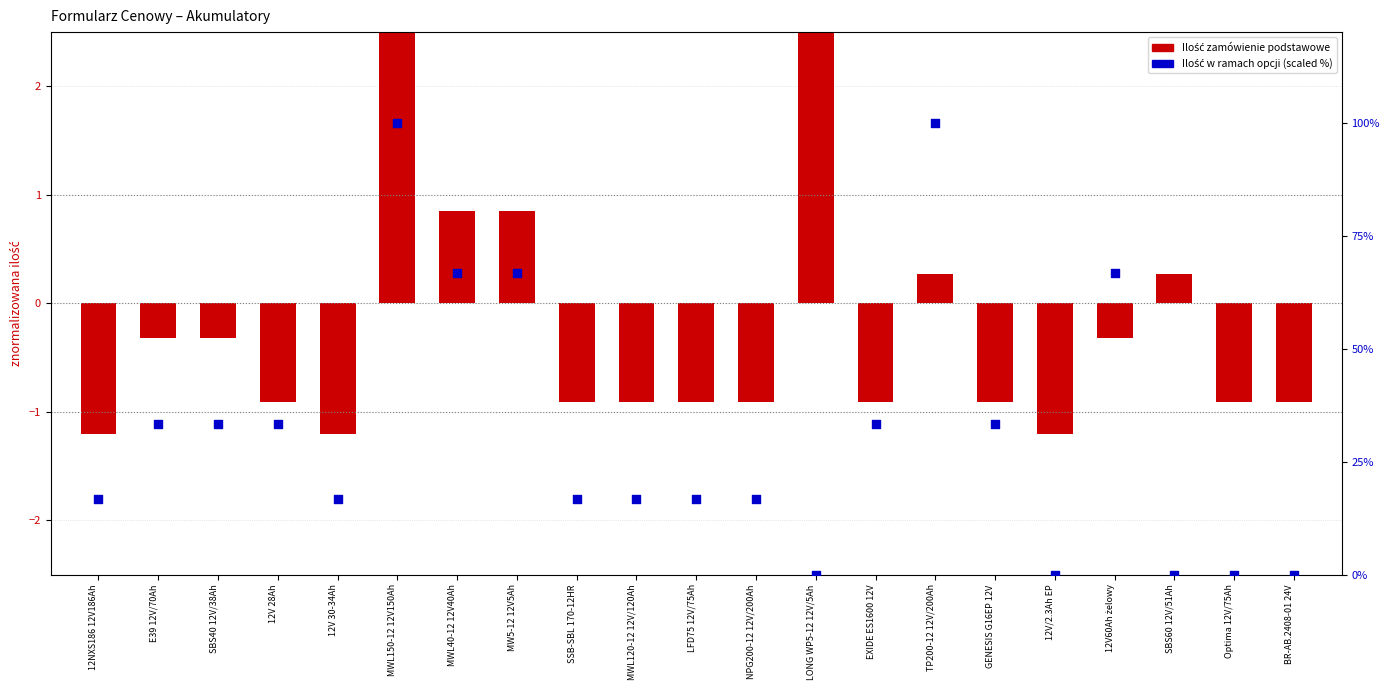

Which series has the largest Y range (max minus min)?

Ilość w ramach opcji (scaled)